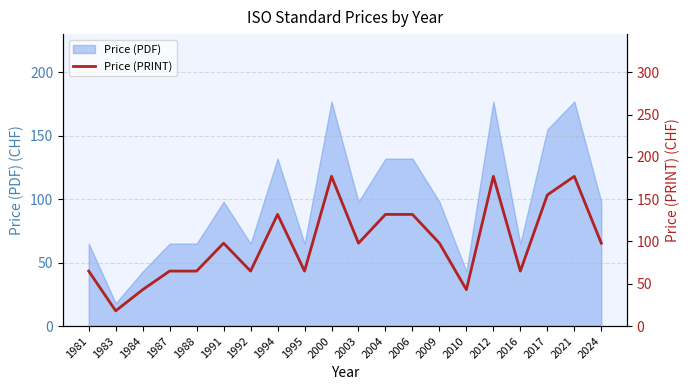

Rank the categories by value from highest to lowest.

2000, 2012, 2021, 2017, 1994, 2004, 2006, 1991, 2003, 2009, 2024, 1981, 1987, 1988, 1992, 1995, 2016, 1984, 2010, 1983